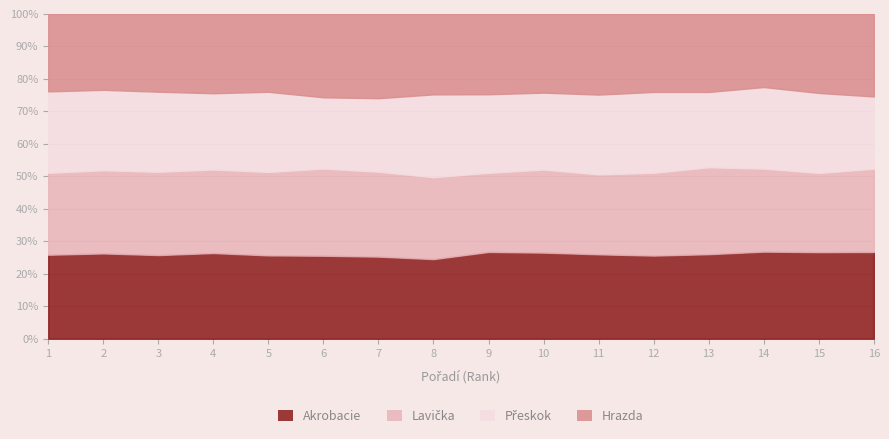

True or false: Akrobacie has a value of 39.3 at 13.

False